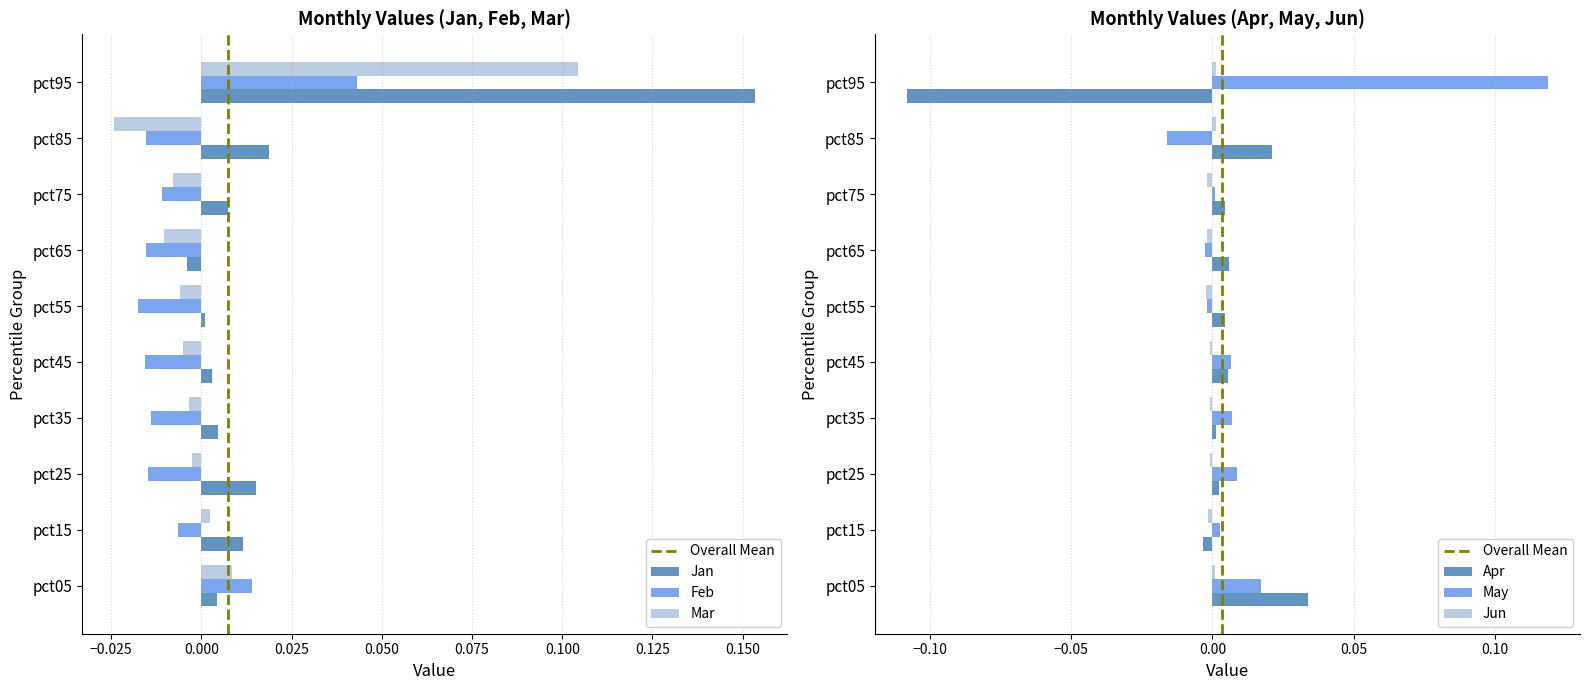

Count the number of categories in the chart.

10